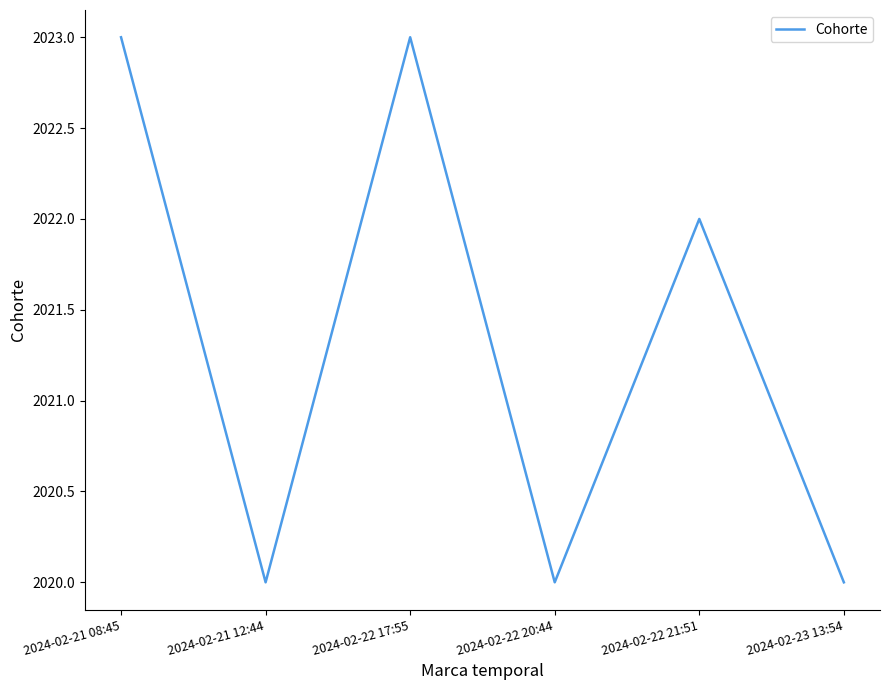

What is the ratio of the value at 2024-02-21 12:44 to the value at 2024-02-23 13:54?

1.0